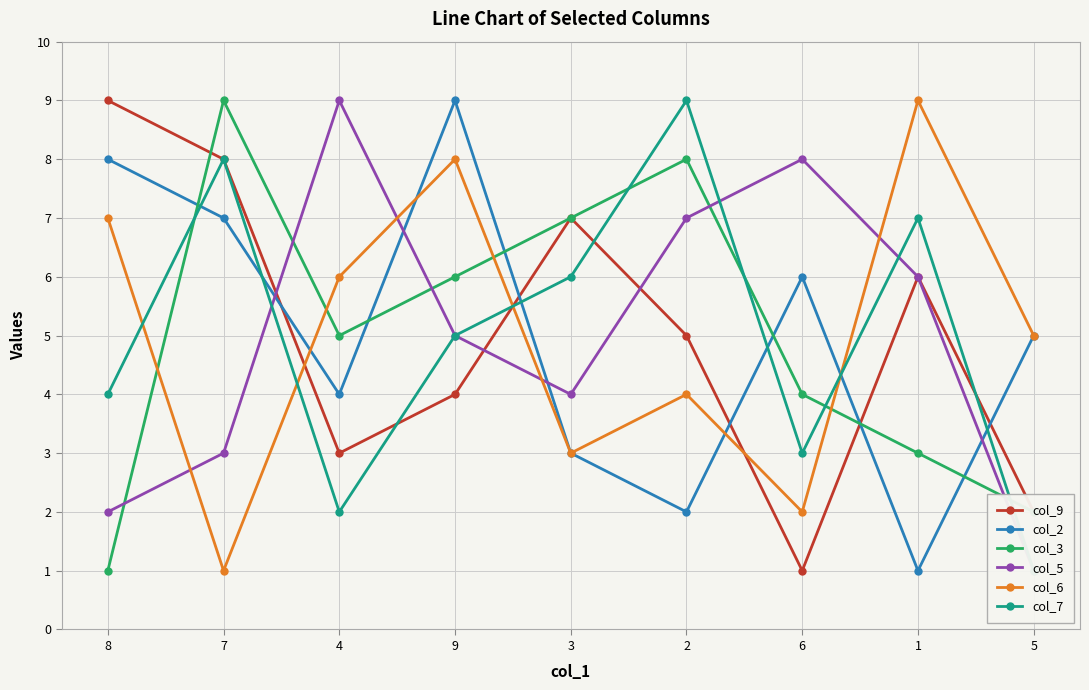

Rank the series at 6 from highest to lowest value.

col_5, col_2, col_3, col_7, col_6, col_9